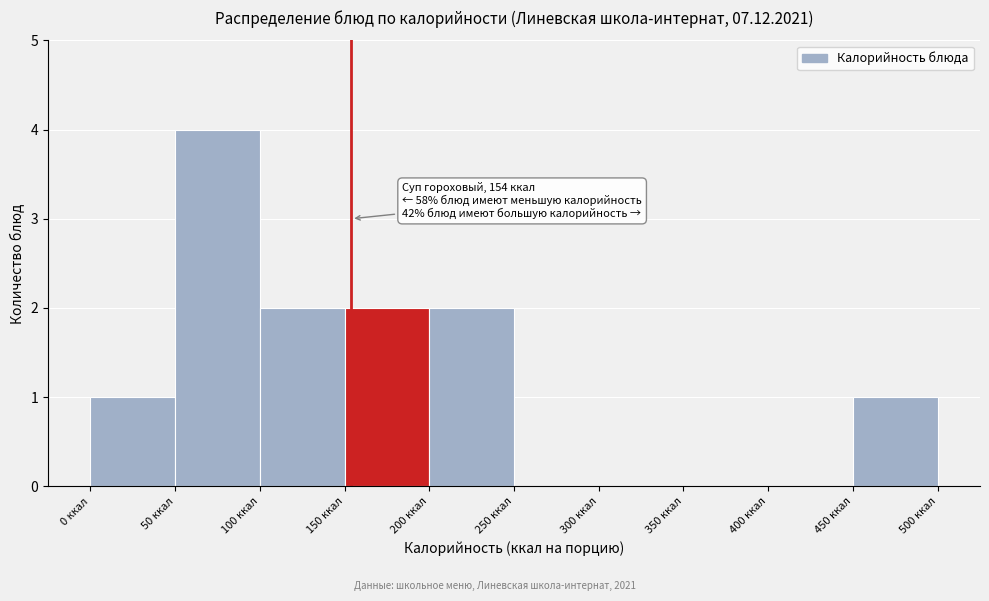

Over which range of the x-axis is the bar tallest?

50 to 100